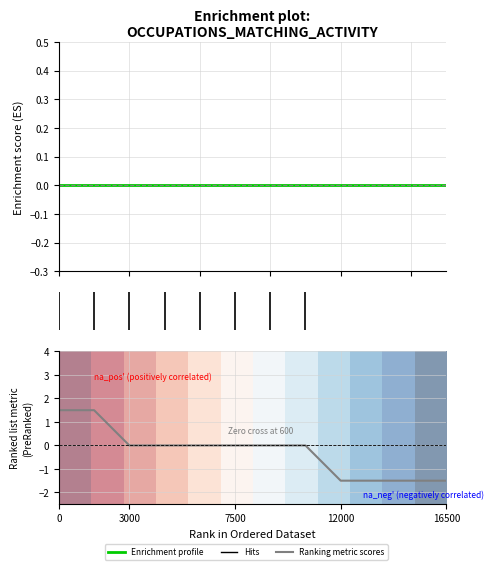

What is the sum of all Ranking metric scores values?

-3.0